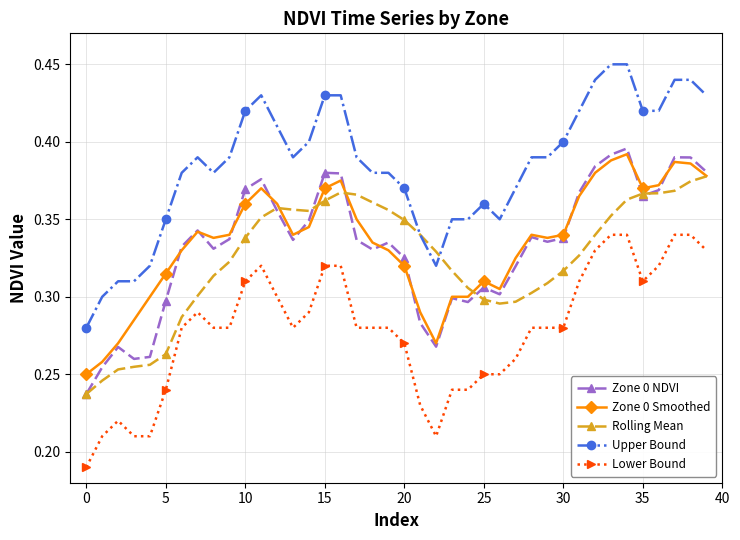

At how many categories does at least one series exceed 0?

40